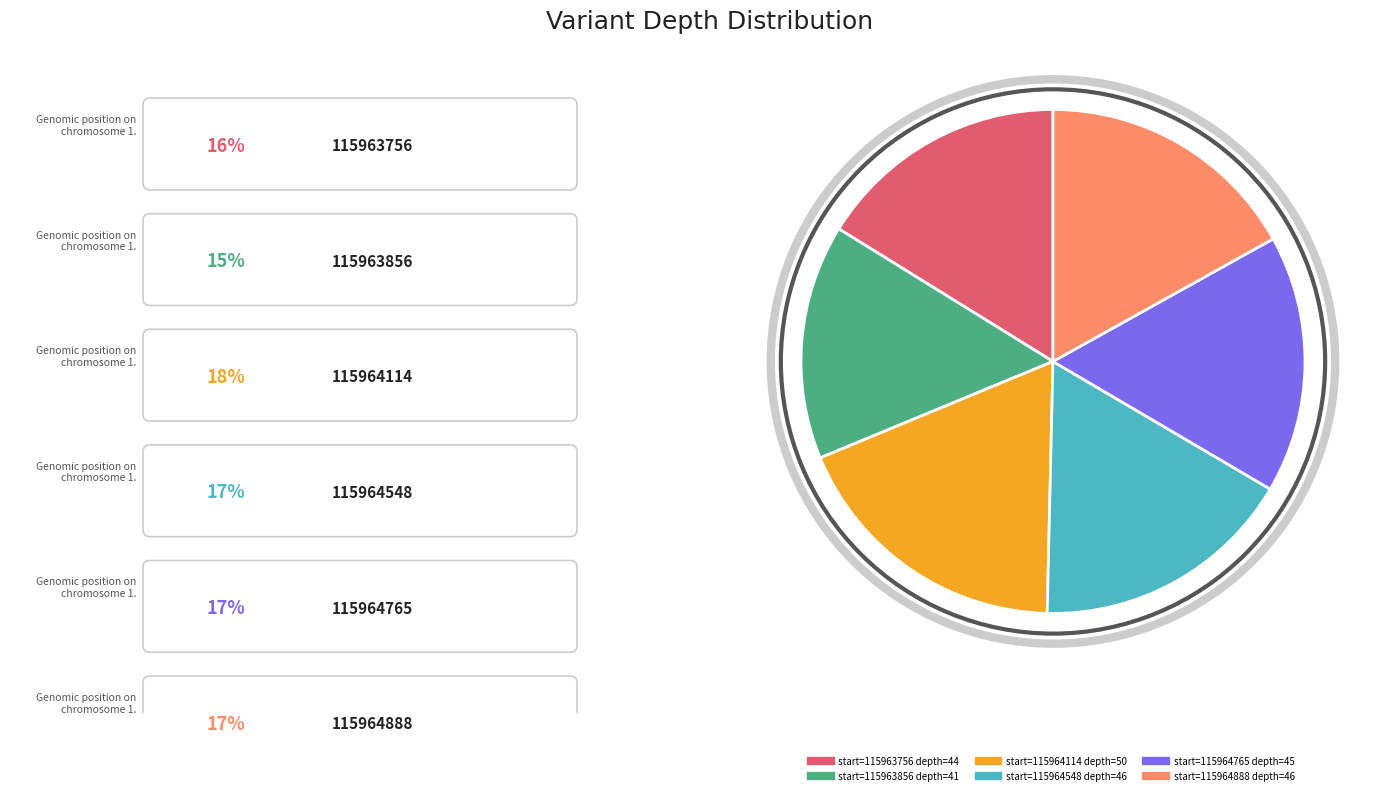

Is there any slice that represents more than half of the pie?

No